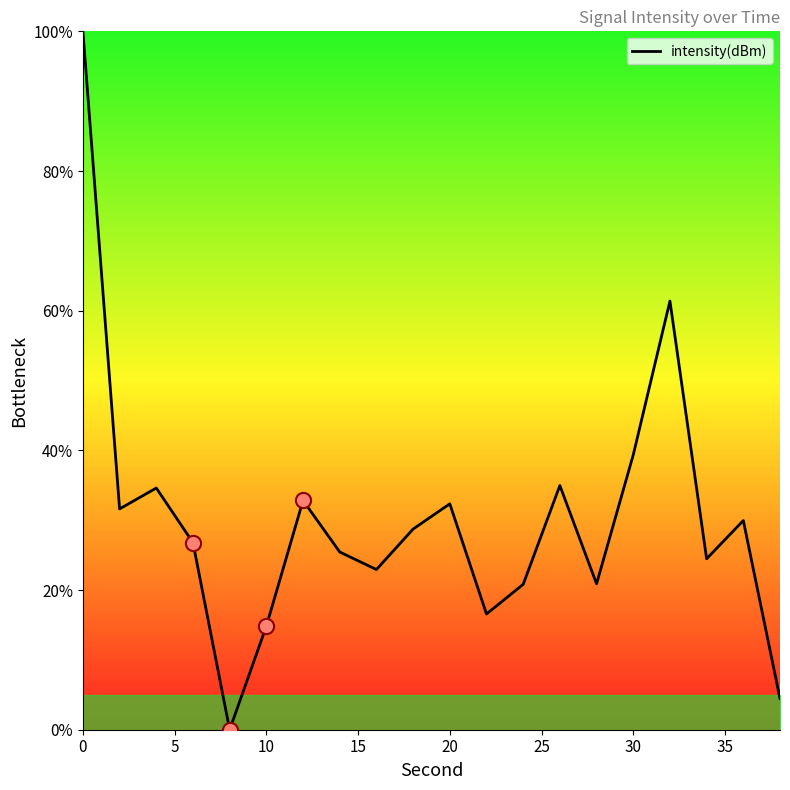

What is the greatest value displayed?

100.0